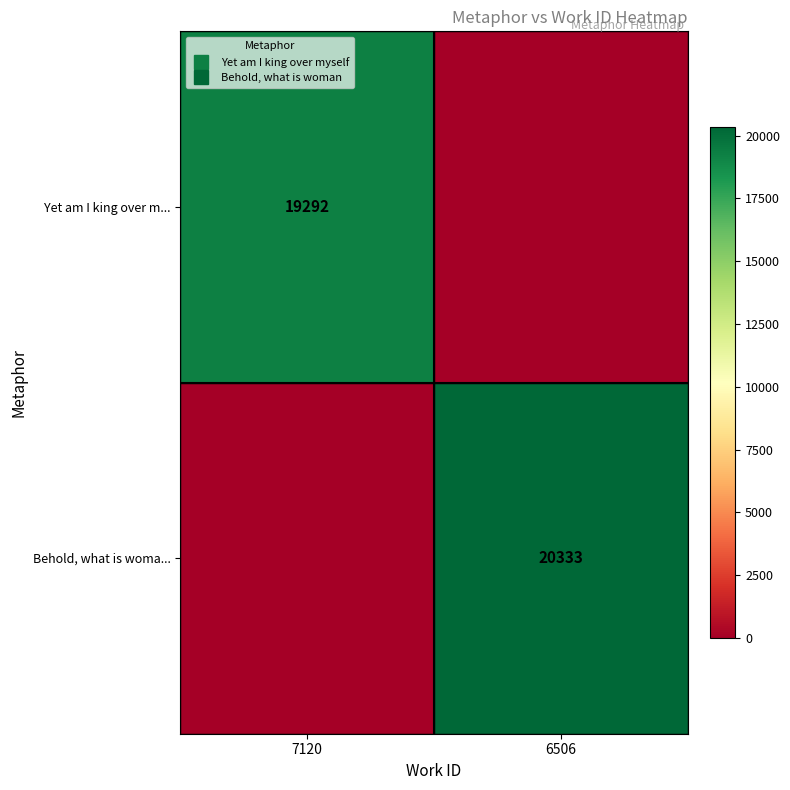

What is the sum of all Behold, what is woma... values?

20333